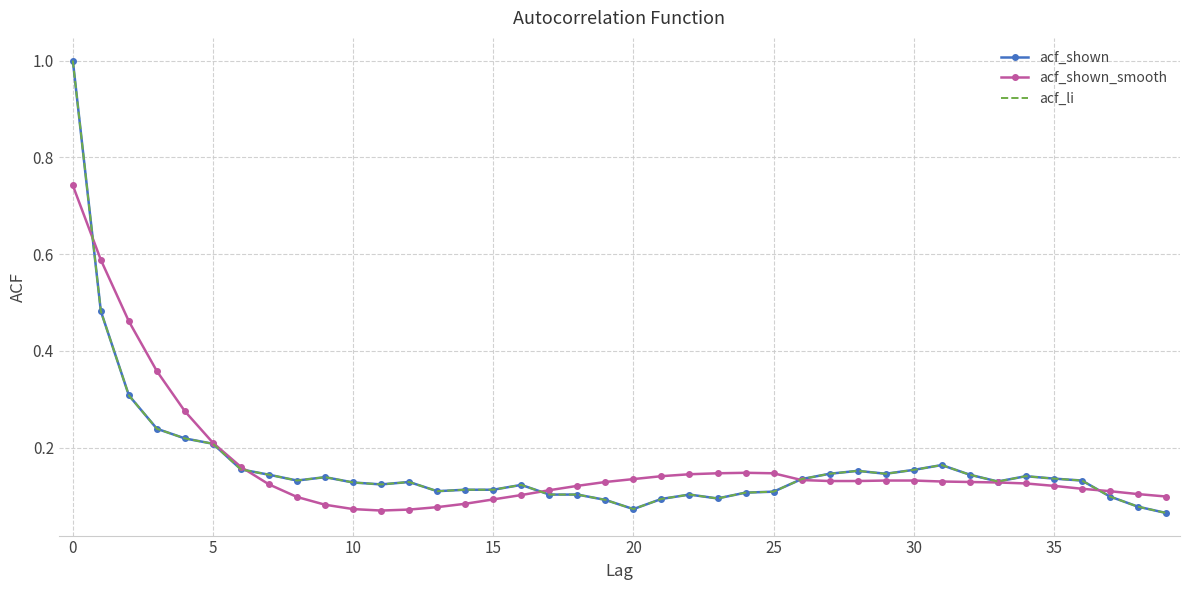

What is the maximum value for acf_li?

1.0